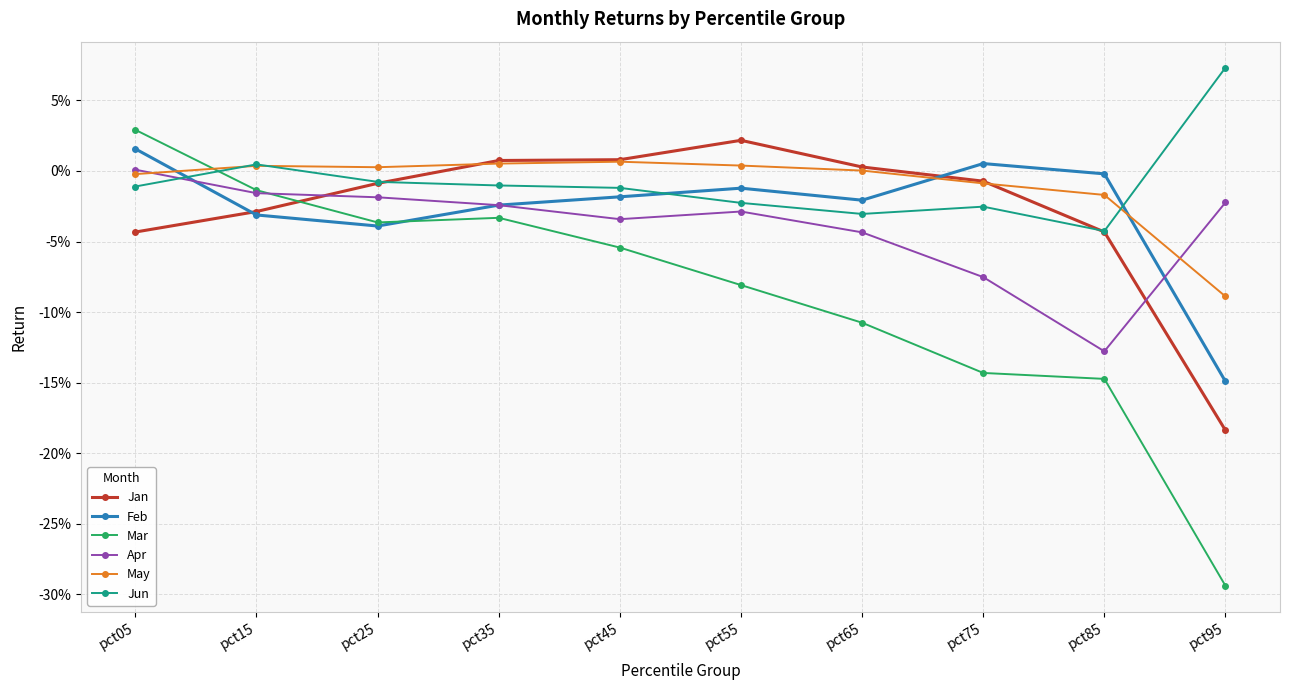

At which label does Jun first exceed 0?

pct15